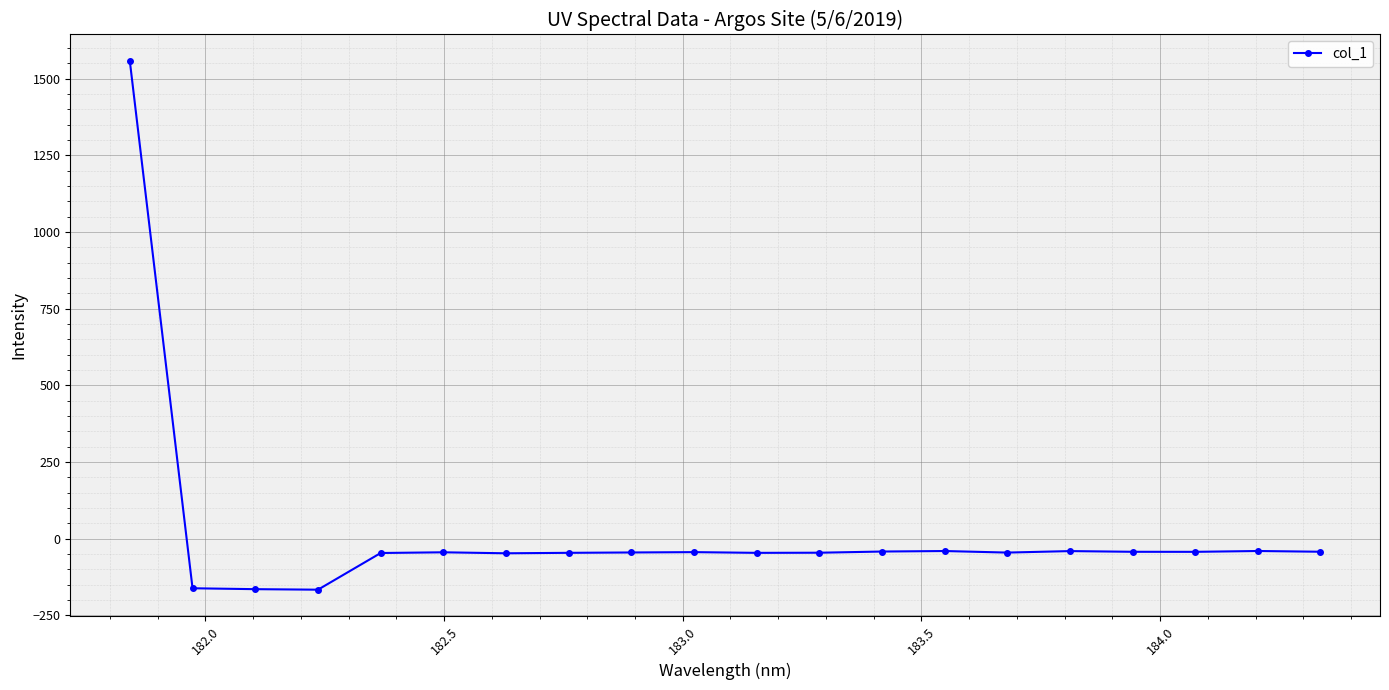

What is the value of the 7th point from the left?

-47.3